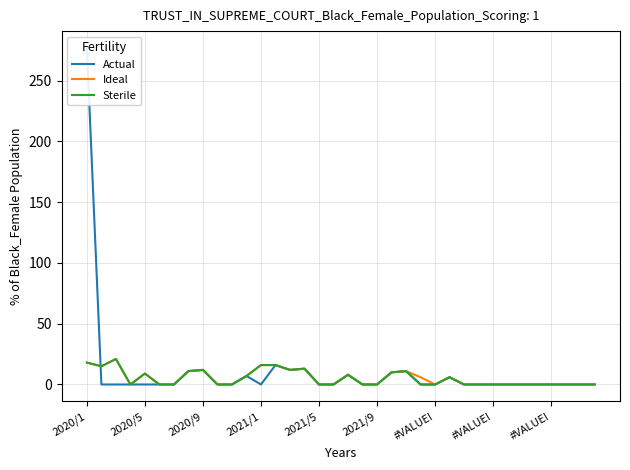

Does the chart display data point markers on the line(s)?

No